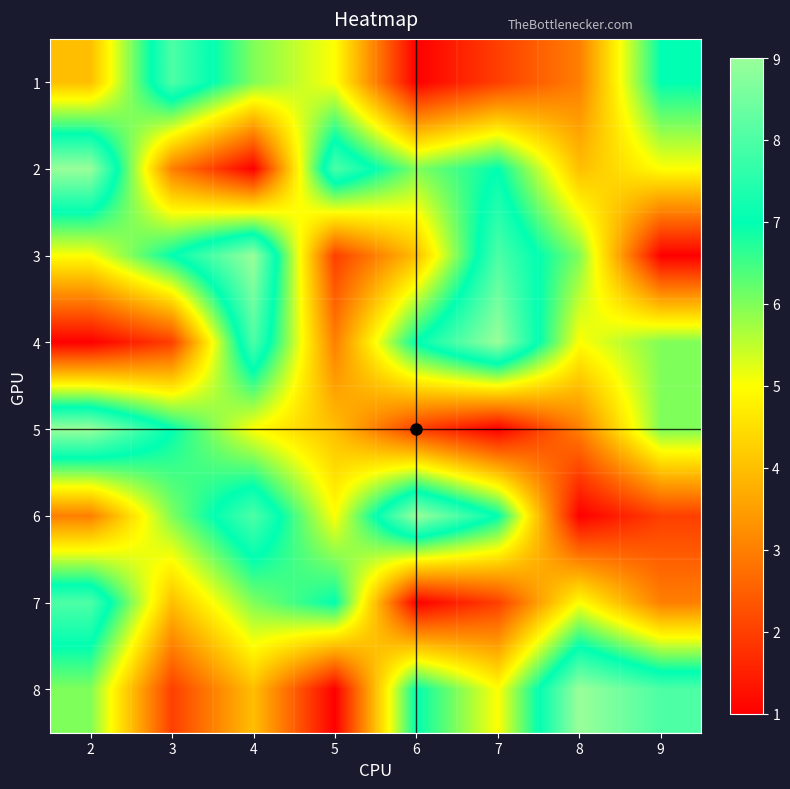

How many distinct data groups are displayed?

8